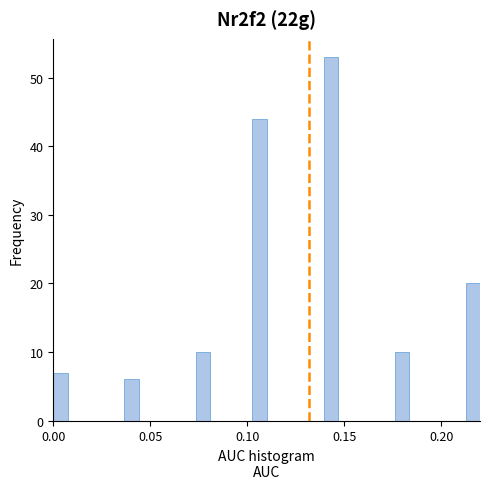

Around what value on the x-axis is the tallest bar? Give the approximate position of its centre, as read against the axis.

0.145